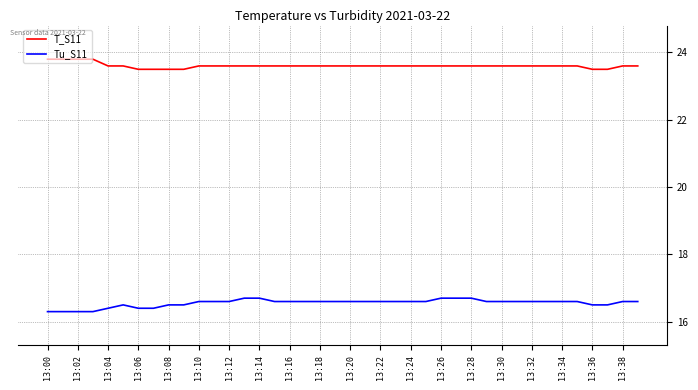

Rank the series by their maximum value, from highest to lowest.

T_S11, Tu_S11